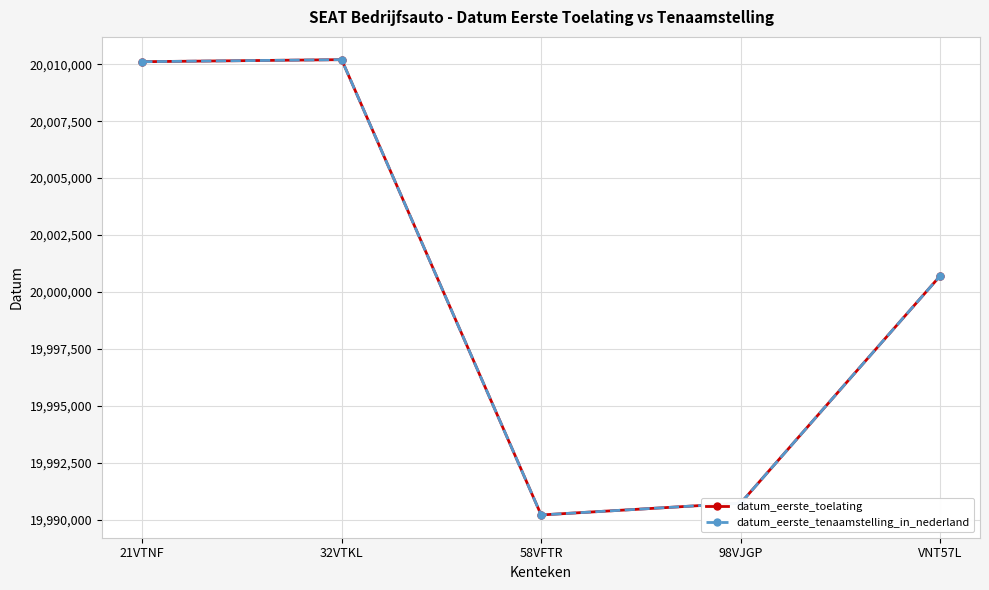

Is this an area chart (filled region under the line)?

No